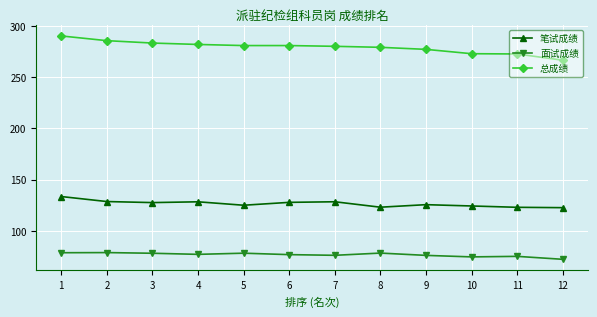

List the series in order of their peak value, lowest first.

面试成绩, 笔试成绩, 总成绩